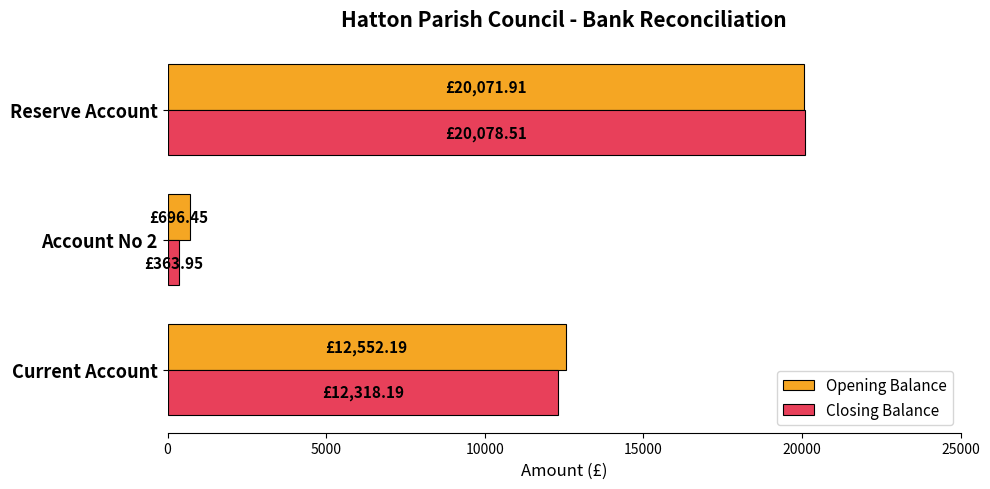

What is the sum of the Opening Balance values at Reserve Account and Current Account?

32624.1